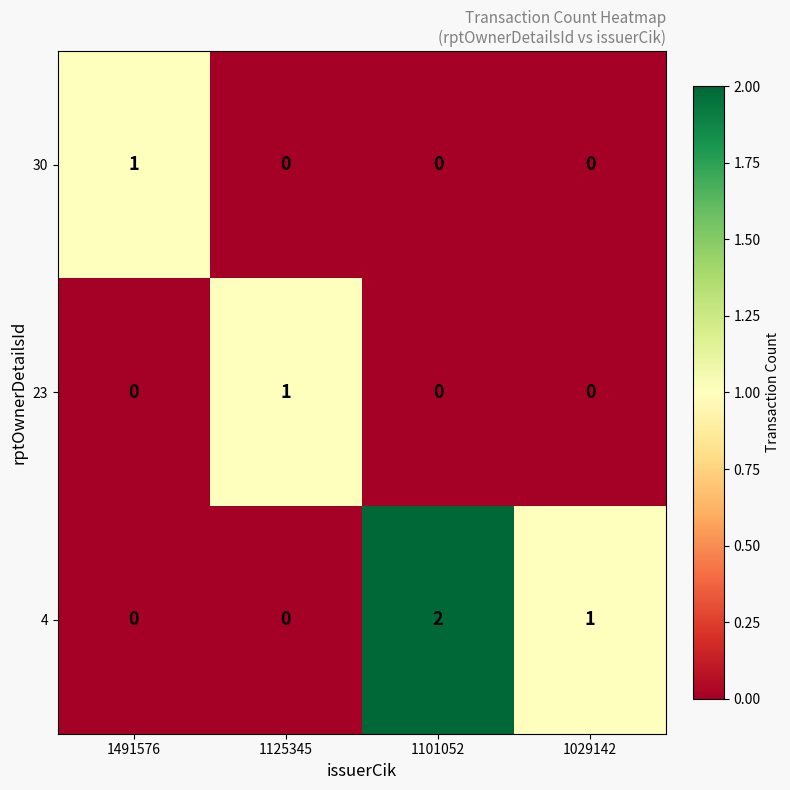

How many data points in 30 are above 0?

1